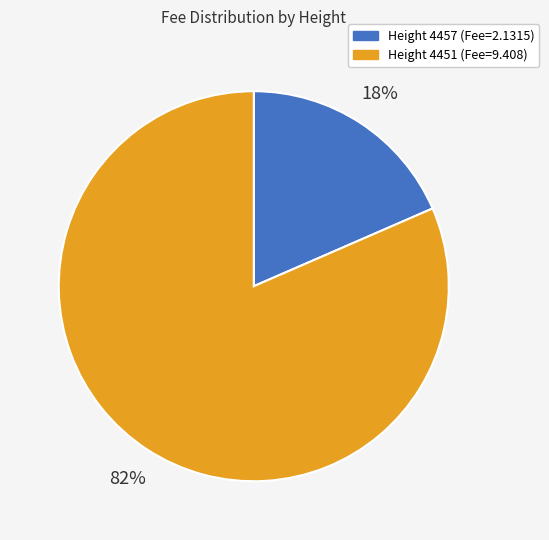

Does any single category account for the majority?

Yes